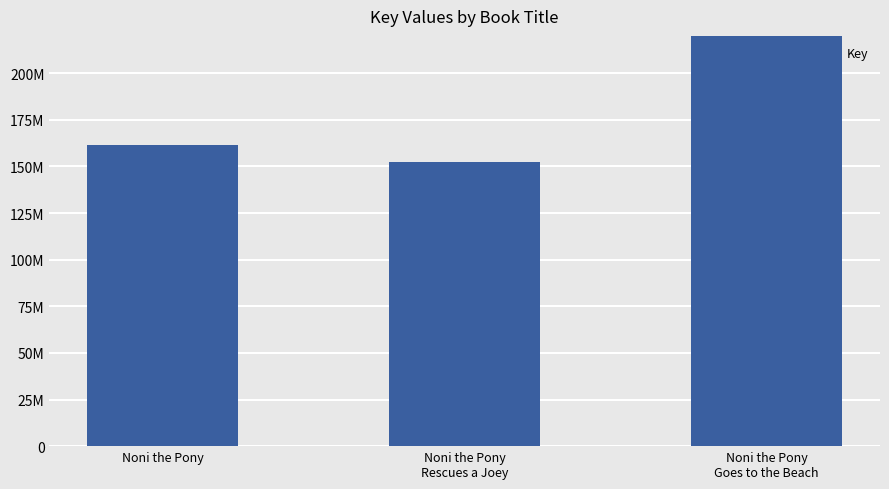

What position from the left is Noni the Pony
Goes to the Beach?

3